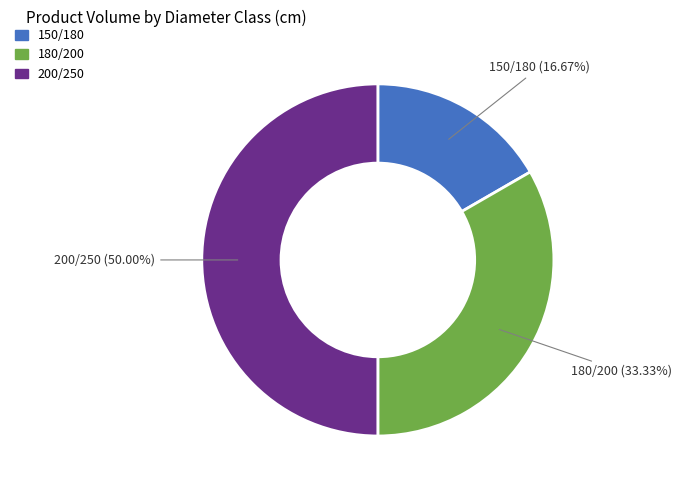

Do 200/250 and 150/180 together represent more than half of the pie?

Yes